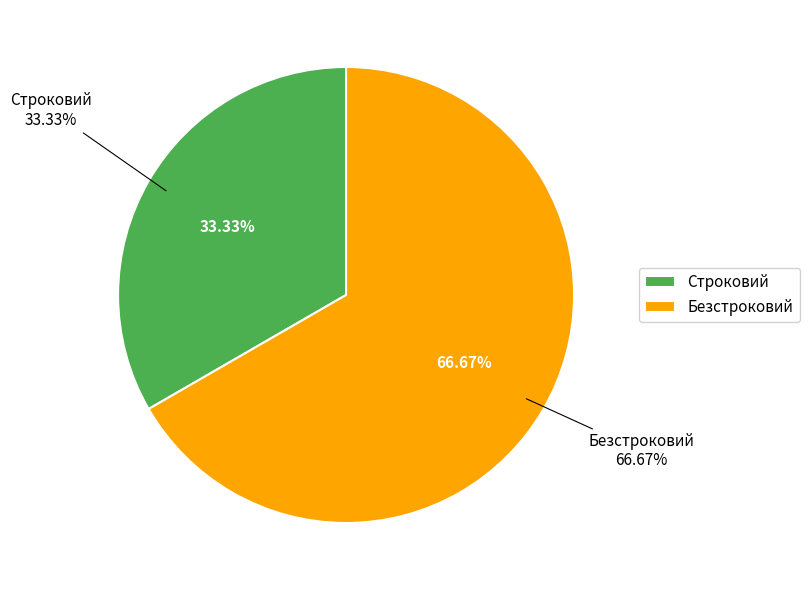

How many segments does this pie chart have?

2